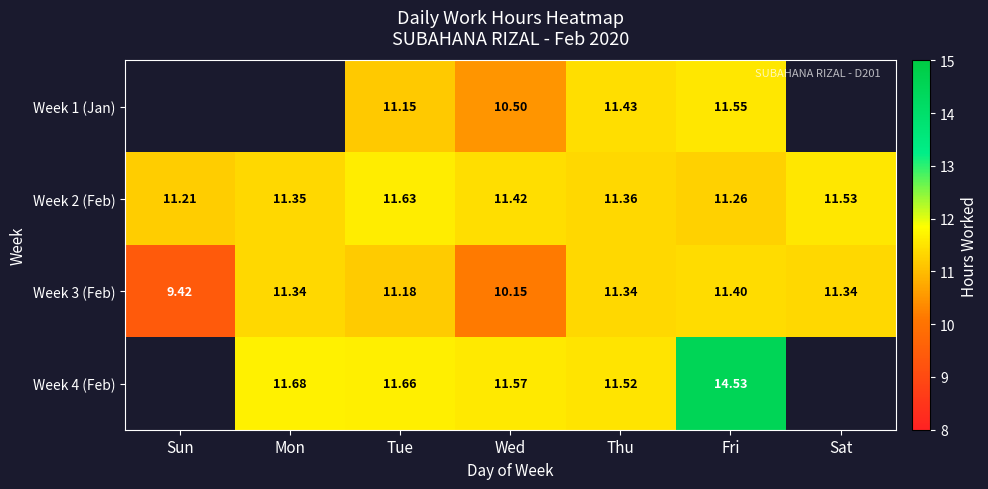

What is the greatest value displayed?

14.5